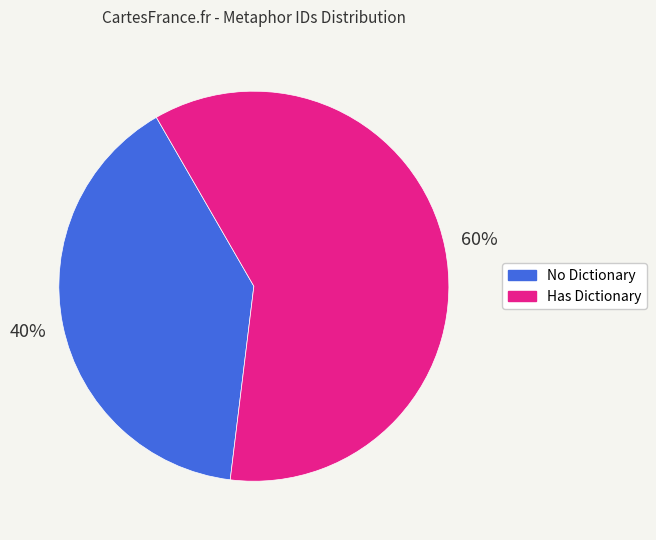

Does any single category account for the majority?

Yes